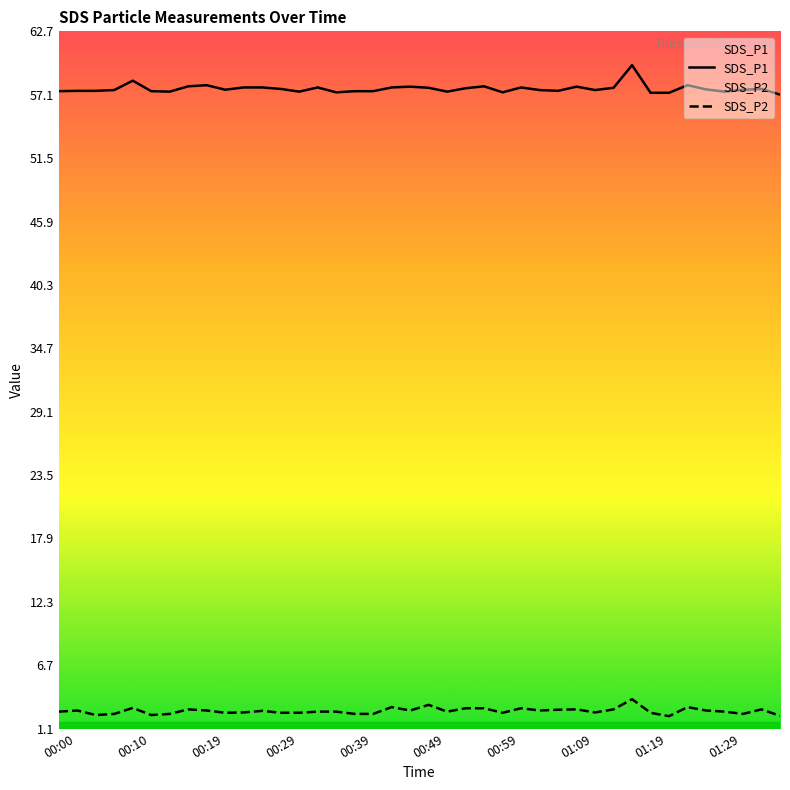

What is the greatest value displayed?

59.7